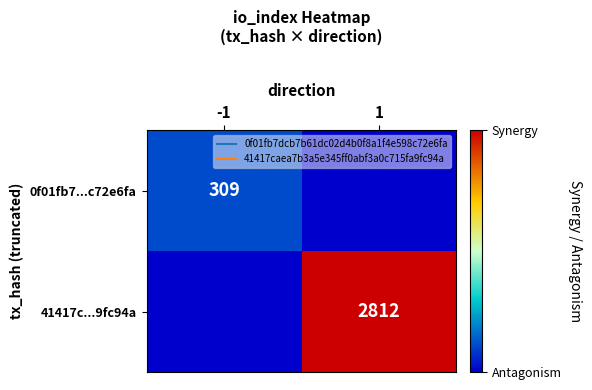

At how many categories does at least one series exceed 2597?

1